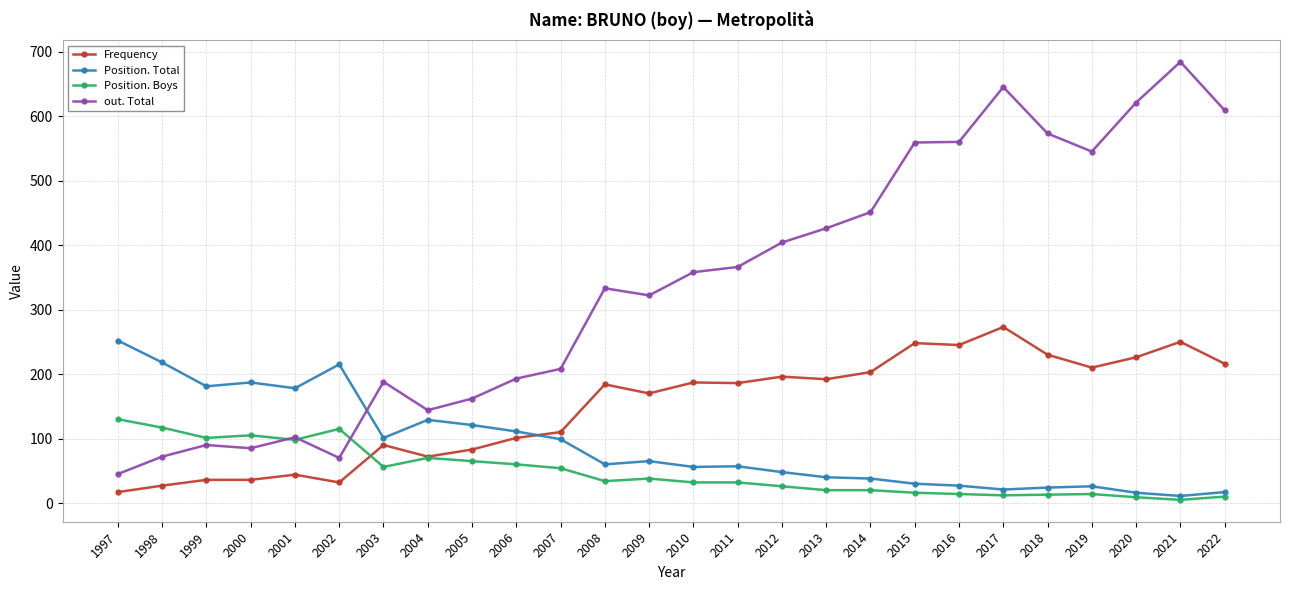

True or false: out. Total has more than 2 points higher than both neighbors.

True